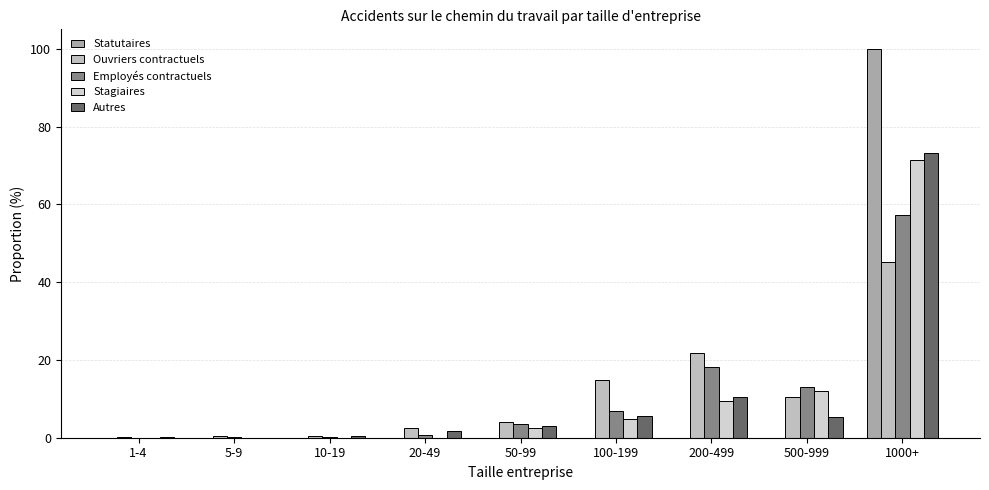

What is the difference between the maximum and minimum values in the Autres series?

73.2